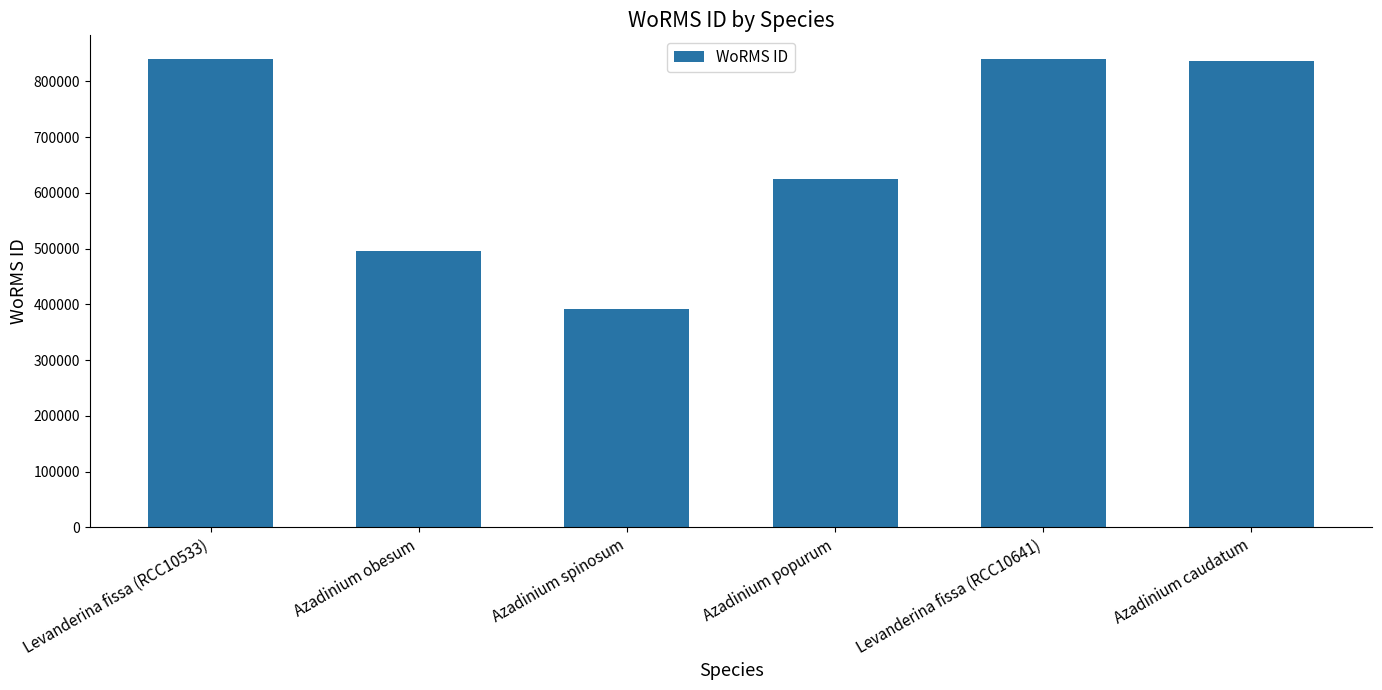

Which has a higher value, Azadinium spinosum or Levanderina fissa (RCC10641)?

Levanderina fissa (RCC10641)